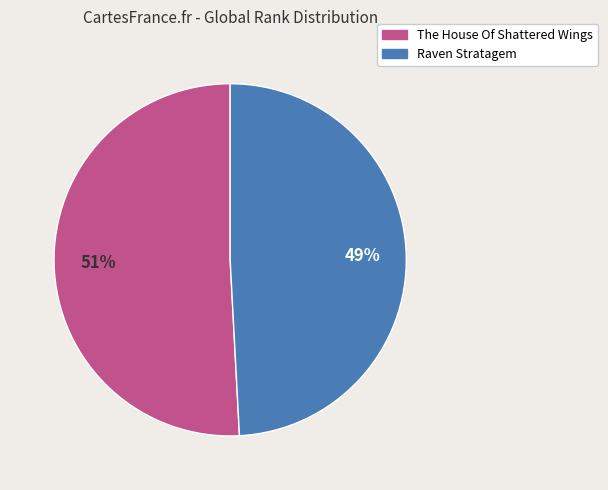

Which has a higher value, The House Of Shattered Wings or Raven Stratagem?

The House Of Shattered Wings